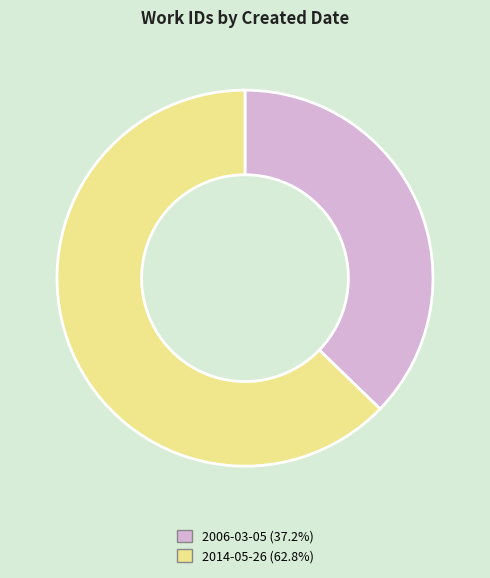

Which has a higher value, 2006-03-05 or 2014-05-26?

2014-05-26